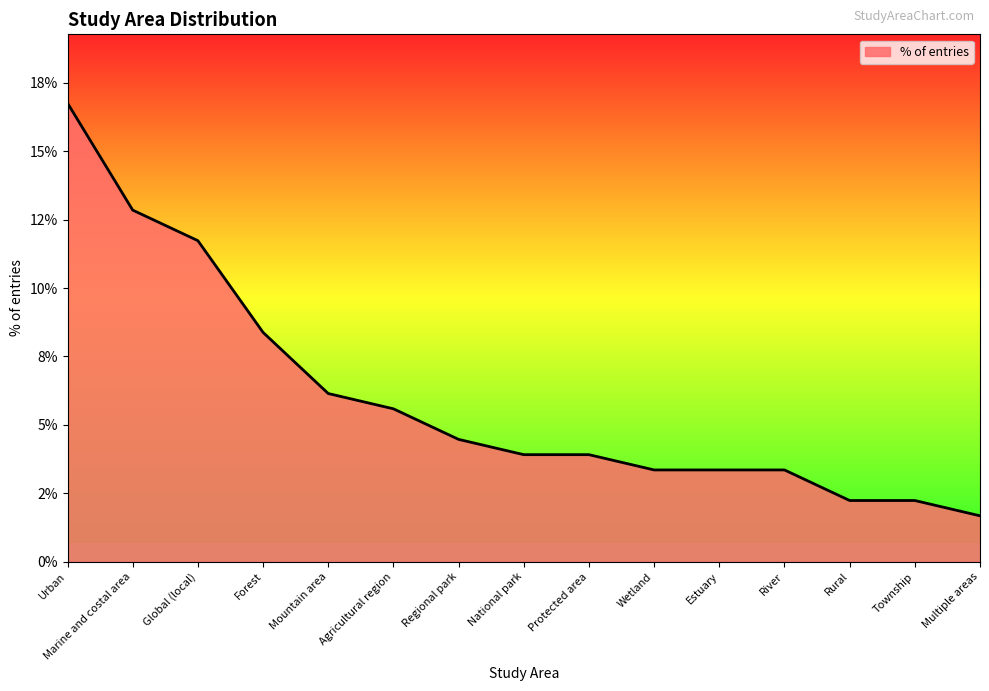

What is the average value?

6.0